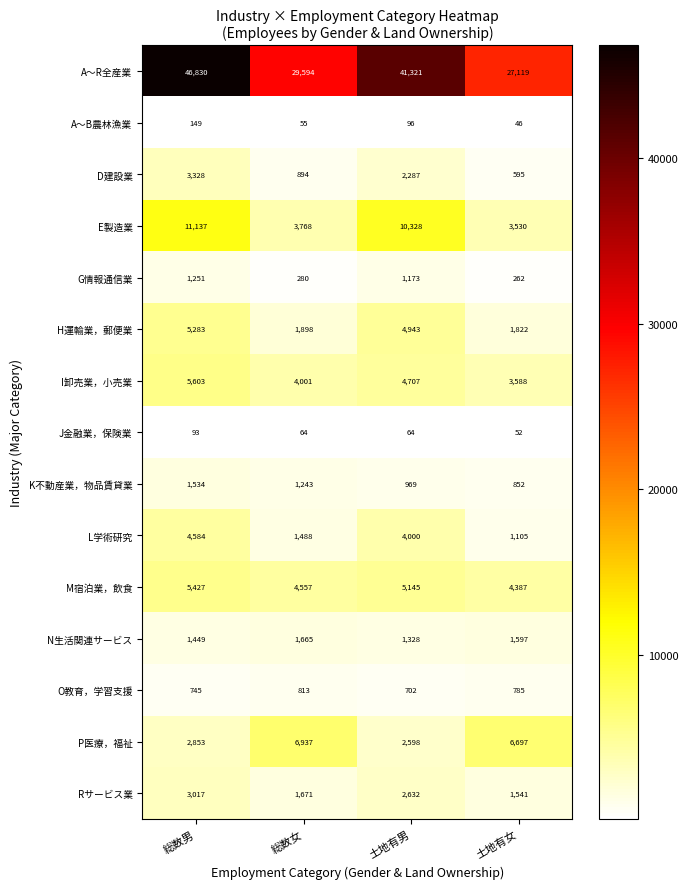

Which series has the largest total across all categories?

A～R全産業